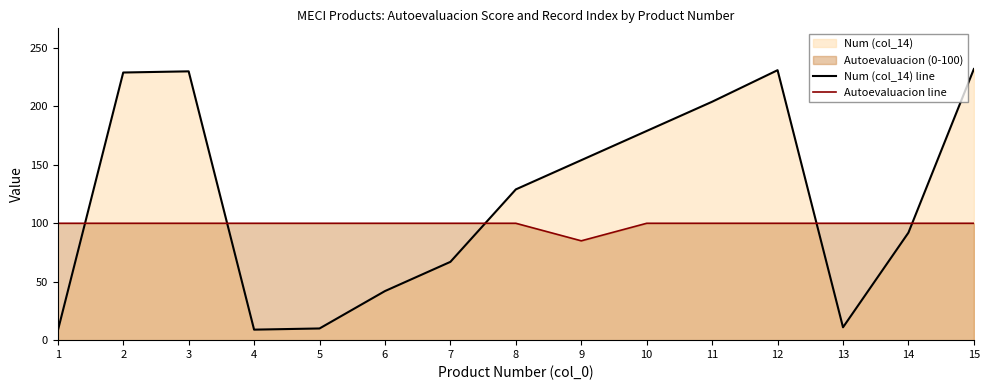

Between 8 and 13, which series saw the biggest shift?

Num (col_14) line